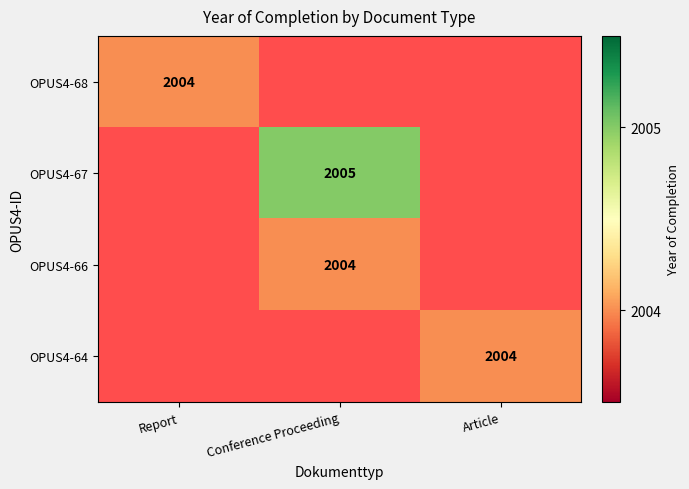

How many series are shown in this chart?

4